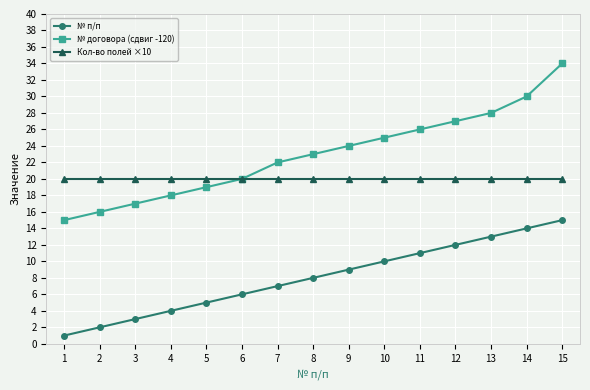

True or false: Кол-во полей ×10 and № п/п intersect in this chart.

False